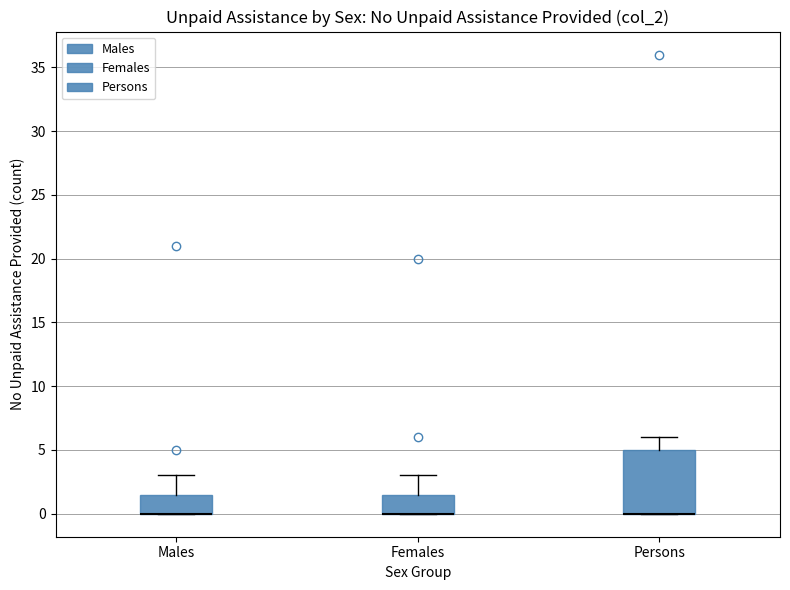

Reading left to right, transcribe this box plot: for each box, give where its median line is, the range the box spans, and where its two whiskers end, as read against the y-axis. The values are not printed on the chart, so give them approximately, as read against the axis.

Males: median 0.0 (drawn on the box's lower edge), box 0.0 to 1.5, whiskers 0.0 to 3.0
Females: median 0.0 (drawn on the box's lower edge), box 0.0 to 1.5, whiskers 0.0 to 3.0
Persons: median 0.0 (drawn on the box's lower edge), box 0.0 to 5.0, whiskers 0.0 to 6.0